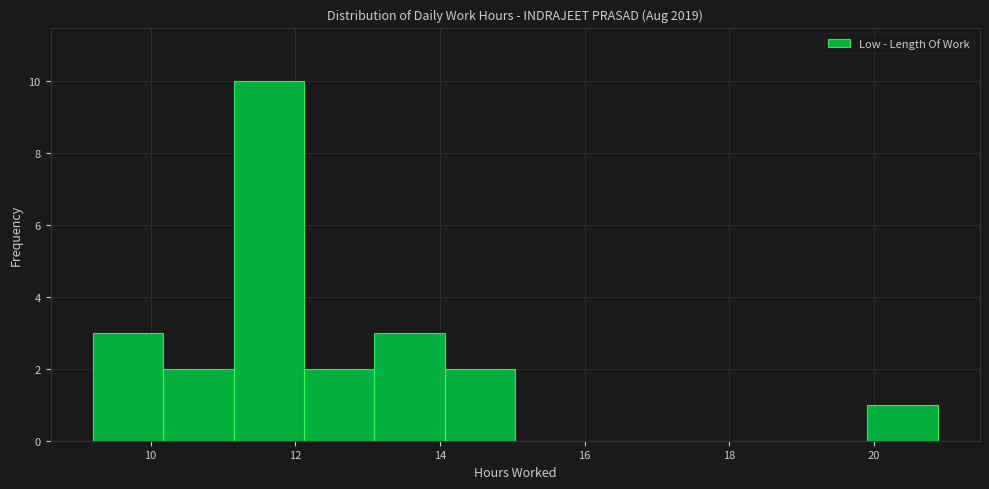

Reading left to right, list every bar in this chart as the range it spans on the x-axis followed by its height. Neither the bar edges nor the heights are printed on the chart, so give them approximately, as read against the axes.

9.2 to 10.2: 3
10.2 to 11.2: 2
11.2 to 12.2: 10
12.2 to 13.0: 2
13.0 to 14.0: 3
14.0 to 15.0: 2
15.0 to 16.0: 0
16.0 to 17.0: 0
17.0 to 18.0: 0
18.0 to 19.0: 0
19.0 to 20.0: 0
20.0 to 20.8: 1